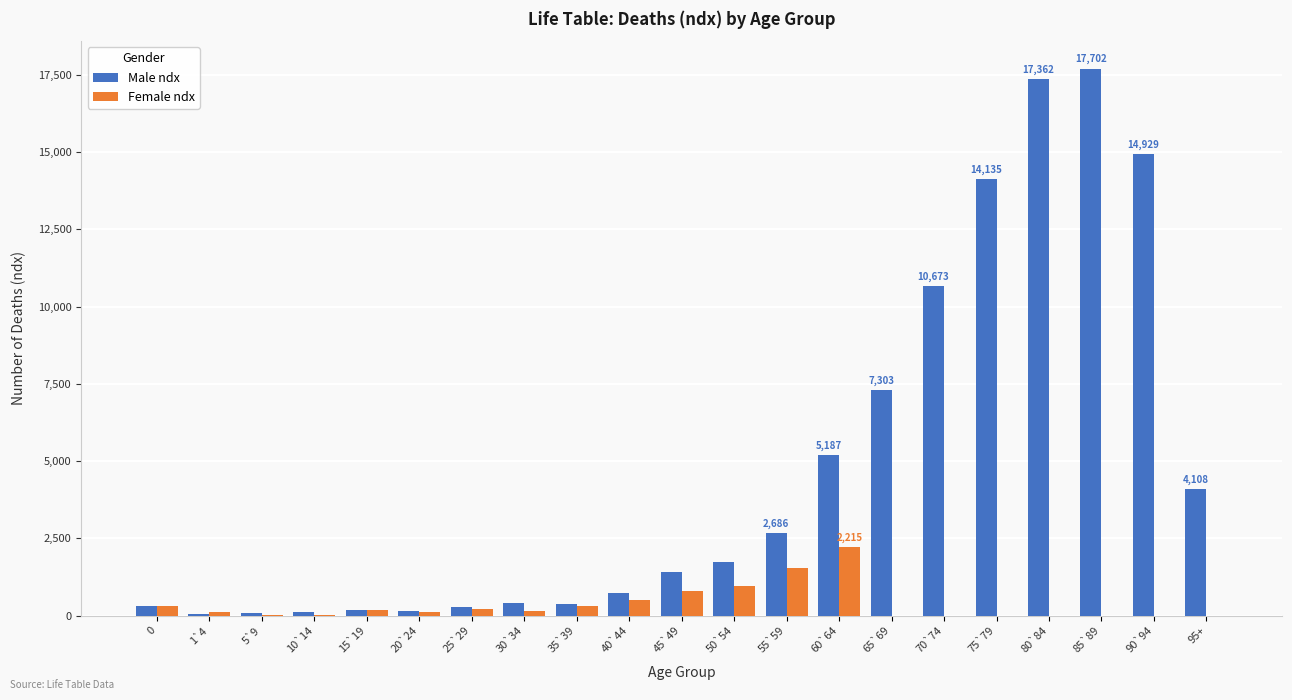

What value does the Female ndx series have at 35`39?

318